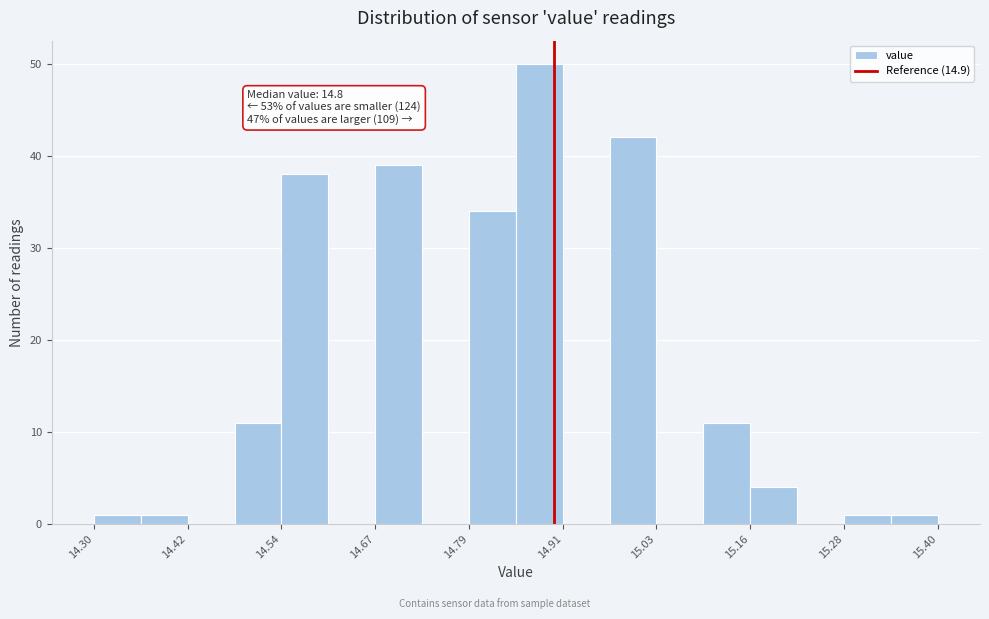

Read against the x-axis, roughly where is the centre of the tallest bar?

14.88